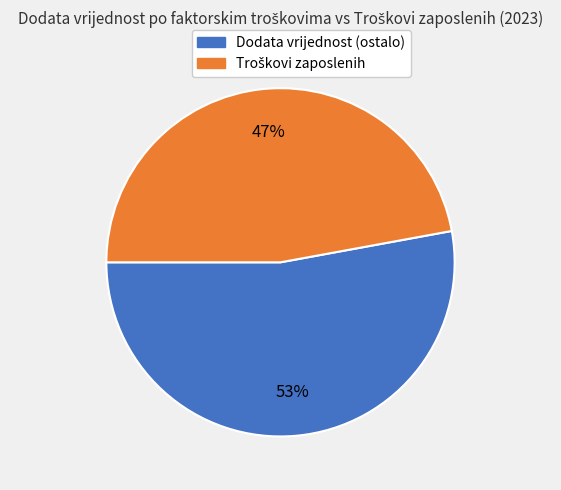

Is there any slice that represents more than half of the pie?

Yes